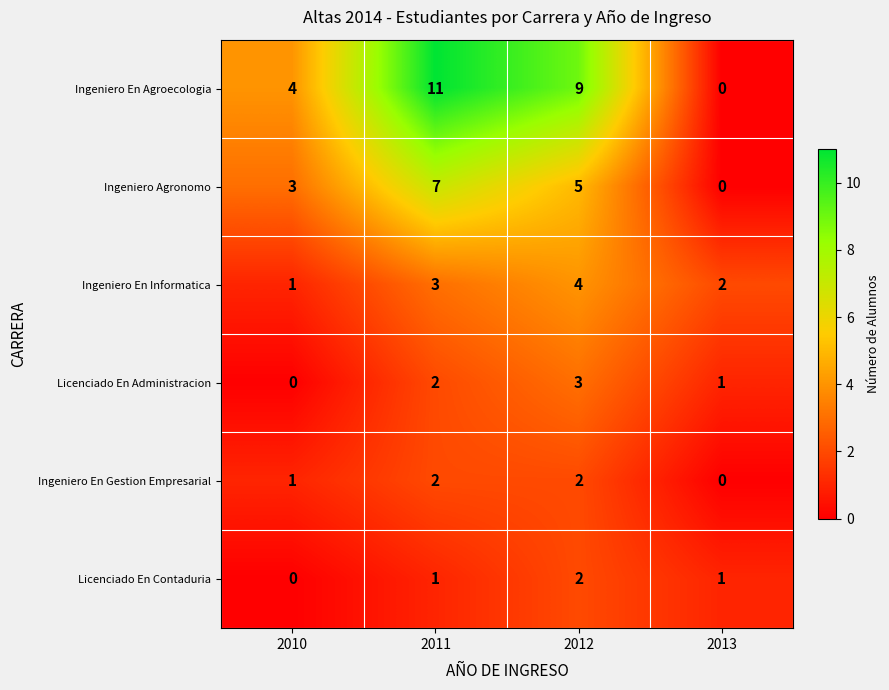

Reading right to left, what are all the values shown in this chart?

Ingeniero En Agroecologia: 2013=0	2012=9	2011=11	2010=4
Ingeniero Agronomo: 2013=0	2012=5	2011=7	2010=3
Ingeniero En Informatica: 2013=2	2012=4	2011=3	2010=1
Licenciado En Administracion: 2013=1	2012=3	2011=2	2010=0
Ingeniero En Gestion Empresarial: 2013=0	2012=2	2011=2	2010=1
Licenciado En Contaduria: 2013=1	2012=2	2011=1	2010=0